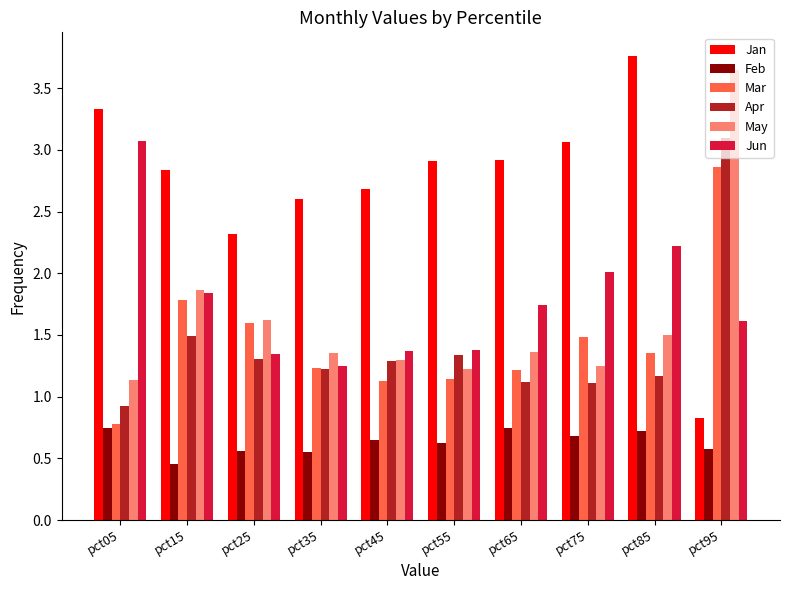

How many bars are there in total?

60